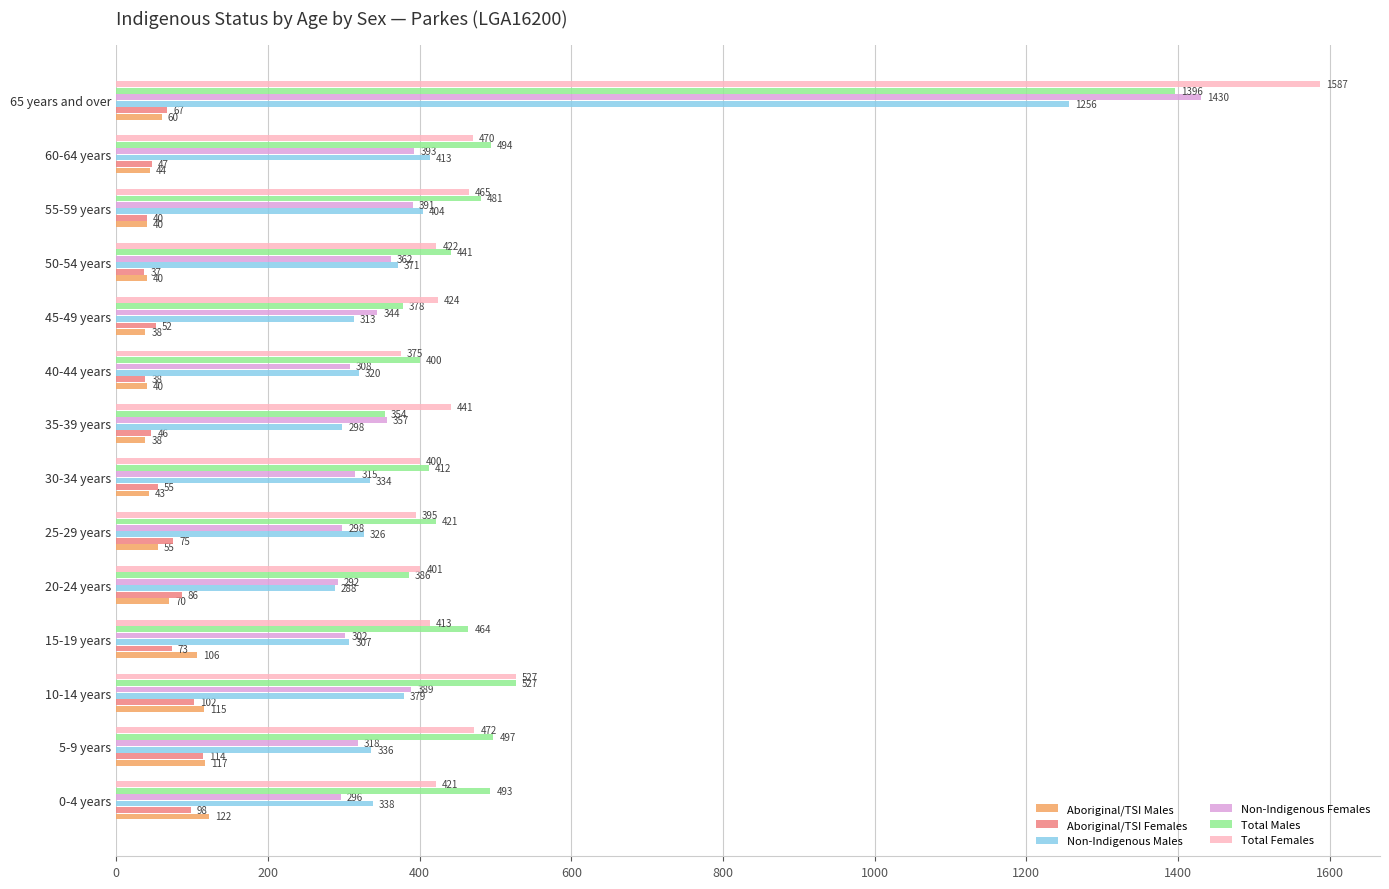

What is the difference between the maximum and second lowest values in the Total Males series?

1018